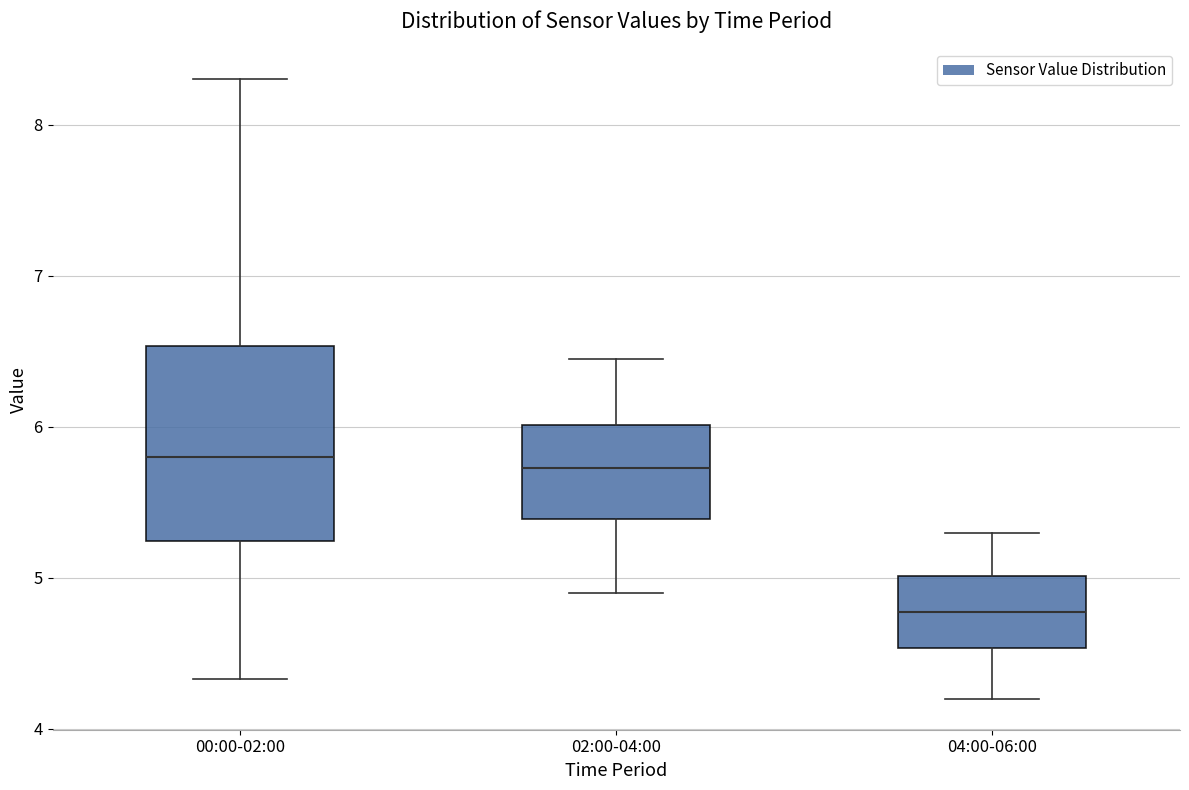

Reading left to right, transcribe this box plot: for each box, give where its median line is, the range the box spans, and where its two whiskers end, as read against the y-axis. The values are not printed on the chart, so give them approximately, as read against the axis.

00:00-02:00: median 5.8, box 5.2 to 6.5, whiskers 4.3 to 8.3
02:00-04:00: median 5.7, box 5.4 to 6.0, whiskers 4.9 to 6.5
04:00-06:00: median 4.8, box 4.5 to 5.0, whiskers 4.2 to 5.3